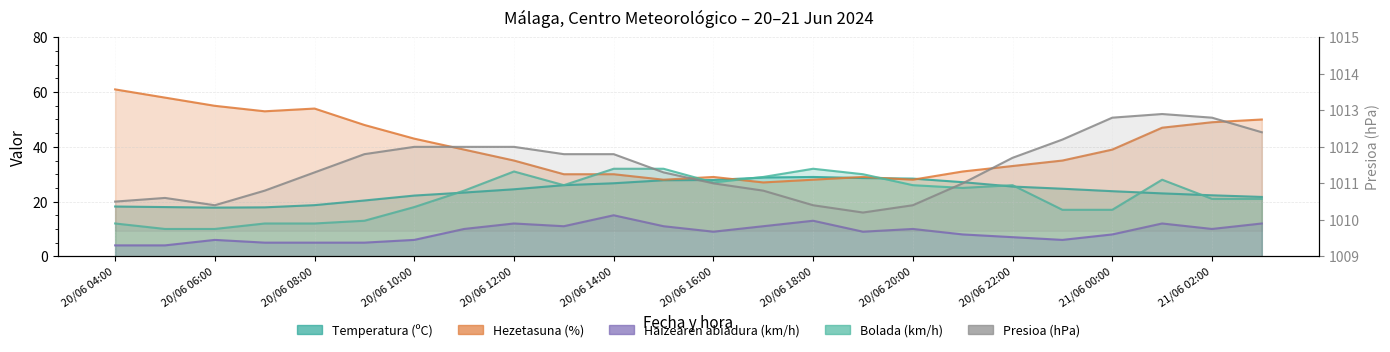

What is the label of the 2nd point from the left?

20/06 05:00